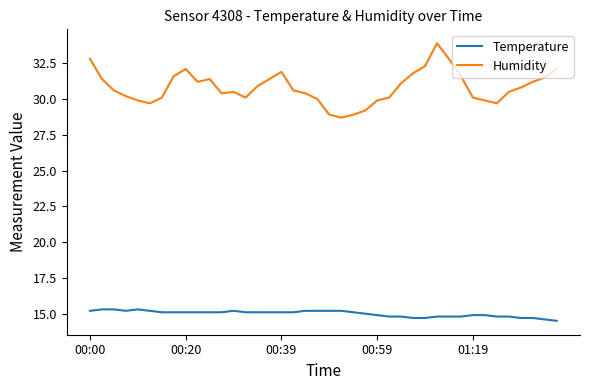

Which series has the largest range (max minus min)?

Humidity